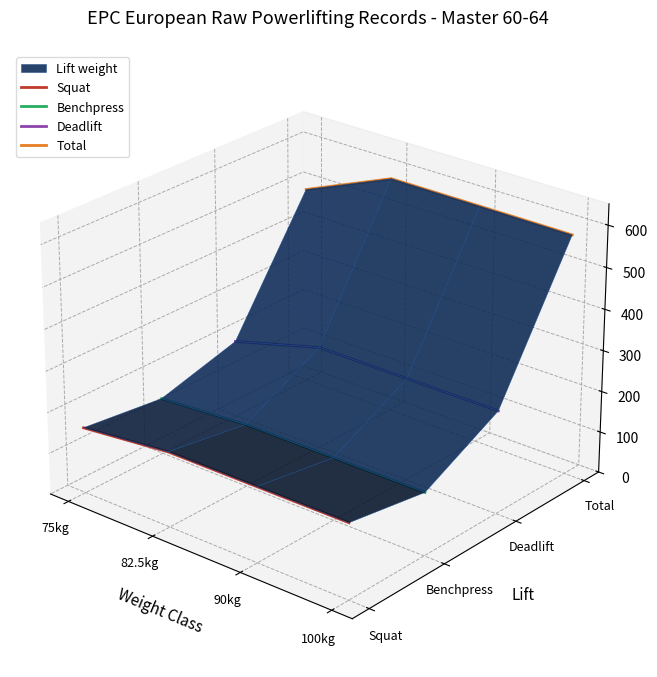

What is the label of the 1st point from the left?

75kg